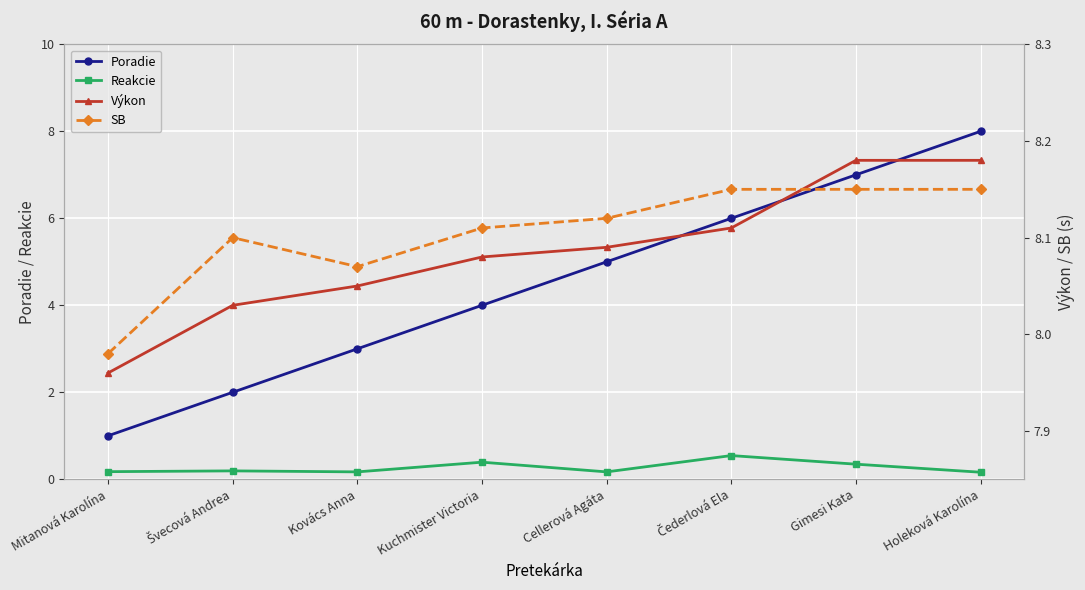

What position from the right is Čederlová Ela?

3